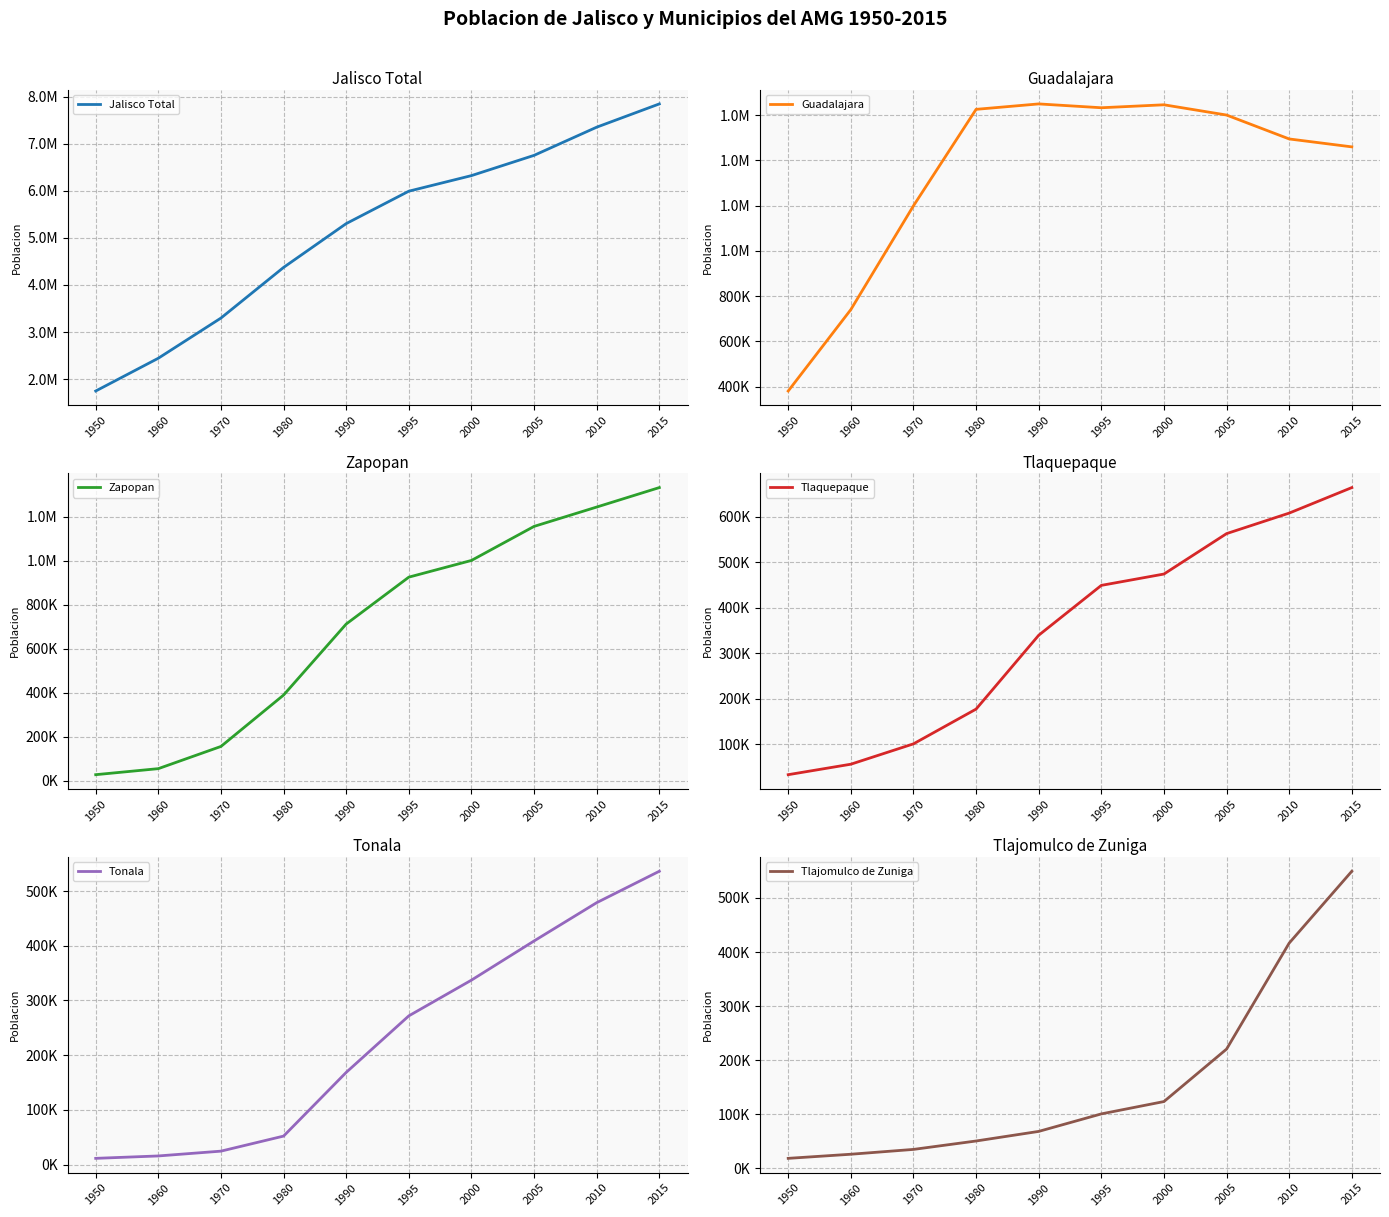

Which series has the largest range (max minus min)?

Jalisco Total